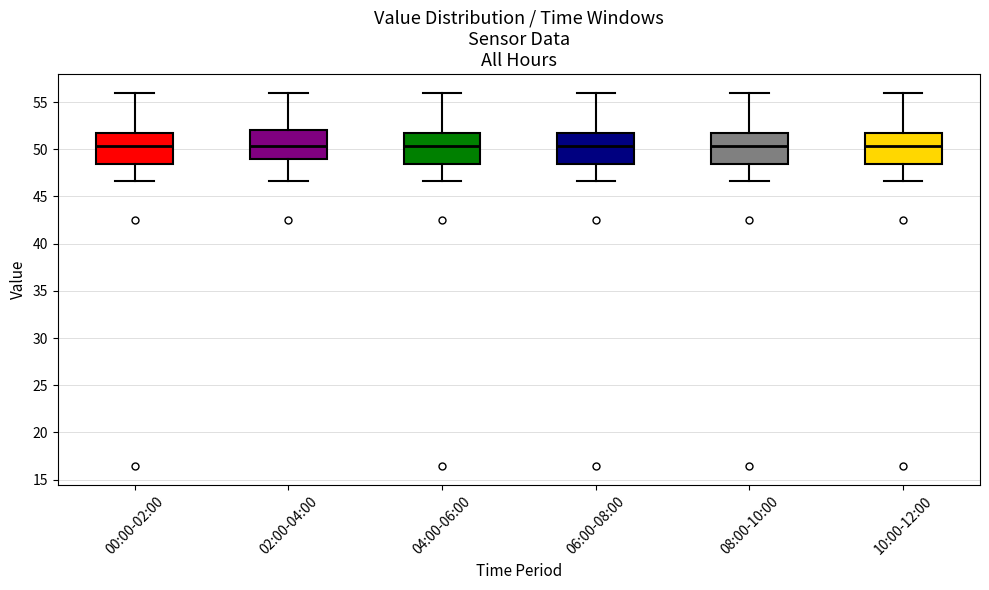

Reading left to right, transcribe this box plot: for each box, give where its median line is, the range the box spans, and where its two whiskers end, as read against the y-axis. The values are not printed on the chart, so give them approximately, as read against the axis.

00:00-02:00: median 50.5, box 48.5 to 52.0, whiskers 46.5 to 56.0
02:00-04:00: median 50.5, box 49.0 to 52.0, whiskers 46.5 to 56.0
04:00-06:00: median 50.5, box 48.5 to 52.0, whiskers 46.5 to 56.0
06:00-08:00: median 50.5, box 48.5 to 52.0, whiskers 46.5 to 56.0
08:00-10:00: median 50.5, box 48.5 to 52.0, whiskers 46.5 to 56.0
10:00-12:00: median 50.5, box 48.5 to 52.0, whiskers 46.5 to 56.0